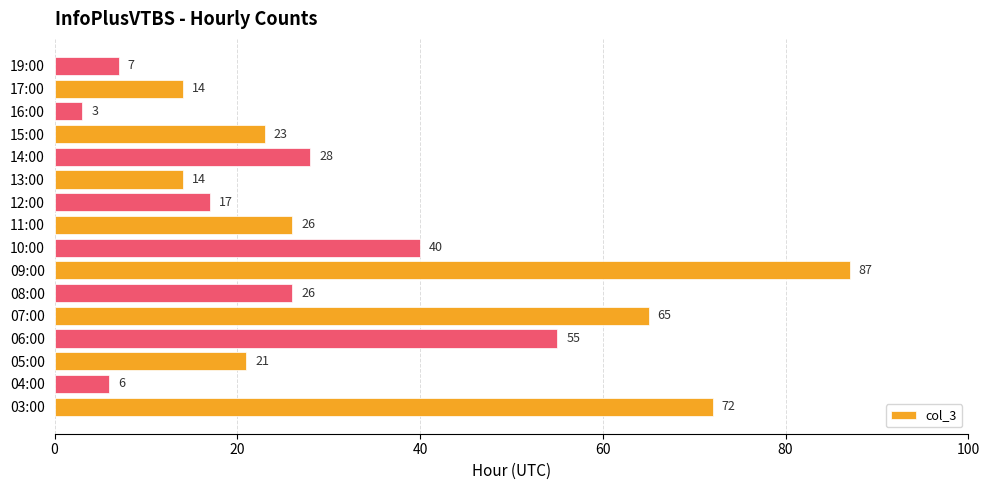

Between 04:00 and 19:00, which is larger?

19:00